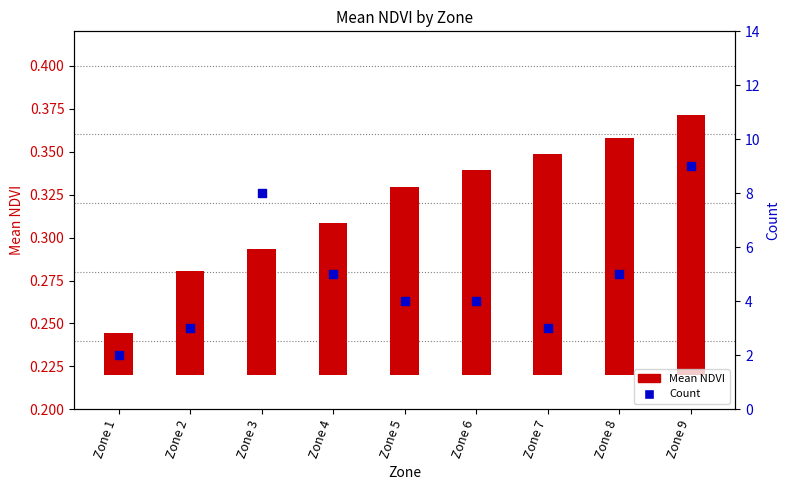

Which series contains the lowest Y value?

Mean NDVI